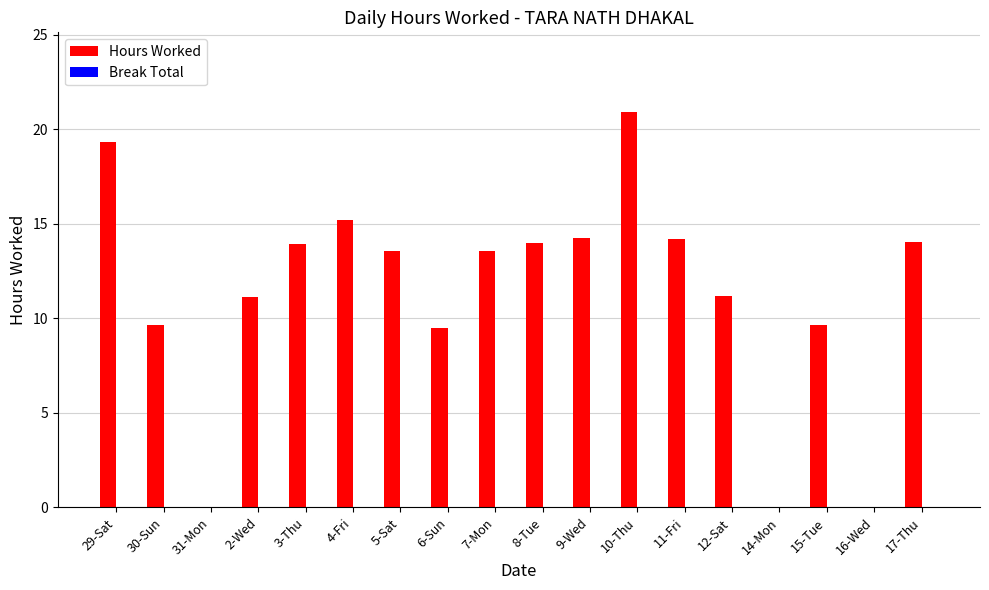

What is the sum of all values?

204.0